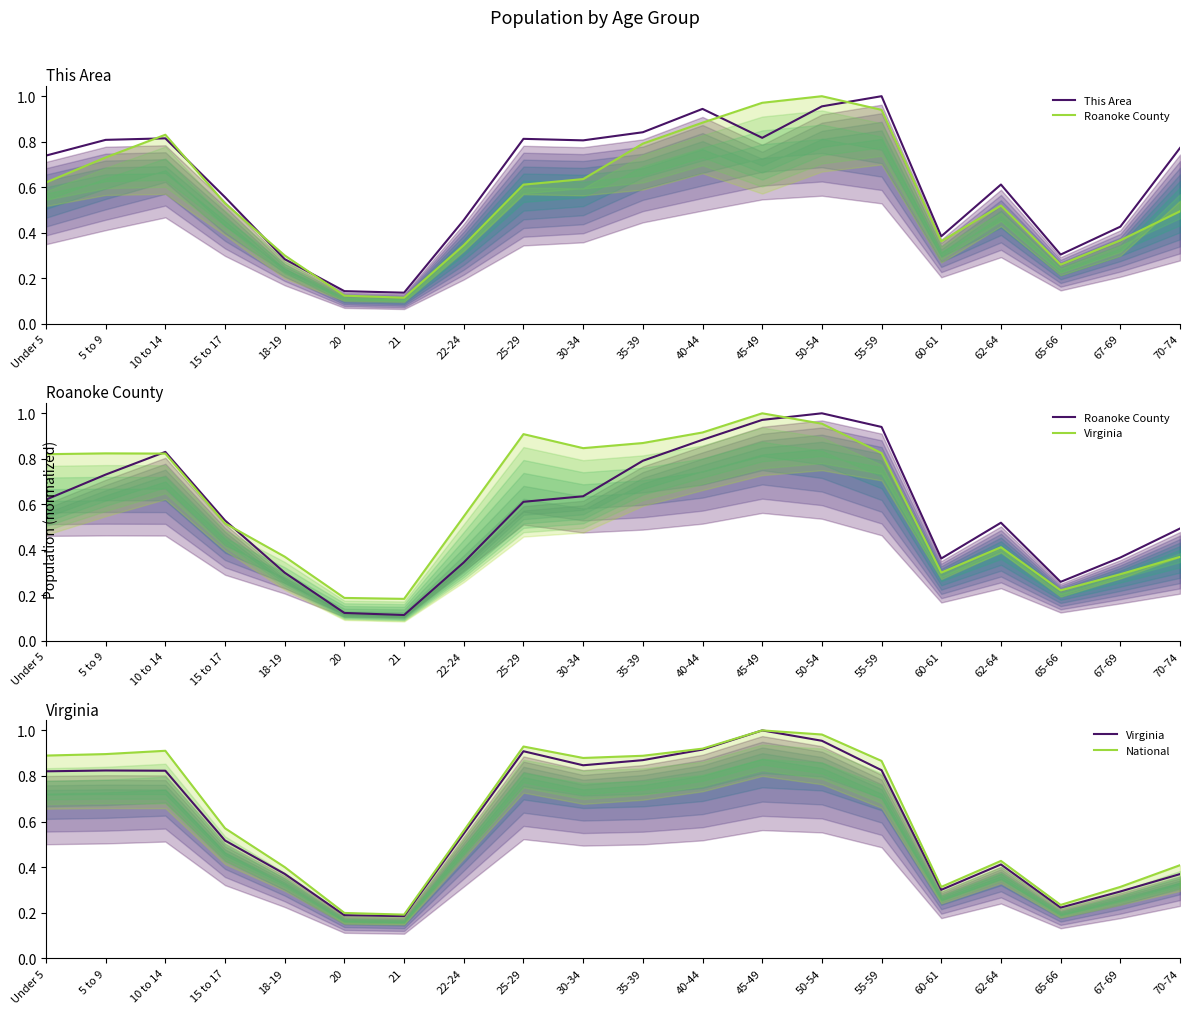

Reading left to right, list all the values displayed in this chart.

This Area: Under 5=0.7	5 to 9=0.8	10 to 14=0.8	15 to 17=0.6	18-19=0.3	20=0.1	21=0.1	22-24=0.5	25-29=0.8	30-34=0.8	35-39=0.8	40-44=0.9	45-49=0.8	50-54=1.0	55-59=1.0	60-61=0.4	62-64=0.6	65-66=0.3	67-69=0.4	70-74=0.8
Roanoke County: Under 5=0.6	5 to 9=0.7	10 to 14=0.8	15 to 17=0.5	18-19=0.3	20=0.1	21=0.1	22-24=0.3	25-29=0.6	30-34=0.6	35-39=0.8	40-44=0.9	45-49=1.0	50-54=1.0	55-59=0.9	60-61=0.4	62-64=0.5	65-66=0.3	67-69=0.4	70-74=0.5
Virginia: Under 5=0.8	5 to 9=0.8	10 to 14=0.8	15 to 17=0.5	18-19=0.4	20=0.2	21=0.2	22-24=0.5	25-29=0.9	30-34=0.8	35-39=0.9	40-44=0.9	45-49=1.0	50-54=1.0	55-59=0.8	60-61=0.3	62-64=0.4	65-66=0.2	67-69=0.3	70-74=0.4
National: Under 5=0.9	5 to 9=0.9	10 to 14=0.9	15 to 17=0.6	18-19=0.4	20=0.2	21=0.2	22-24=0.6	25-29=0.9	30-34=0.9	35-39=0.9	40-44=0.9	45-49=1.0	50-54=1.0	55-59=0.9	60-61=0.3	62-64=0.4	65-66=0.2	67-69=0.3	70-74=0.4